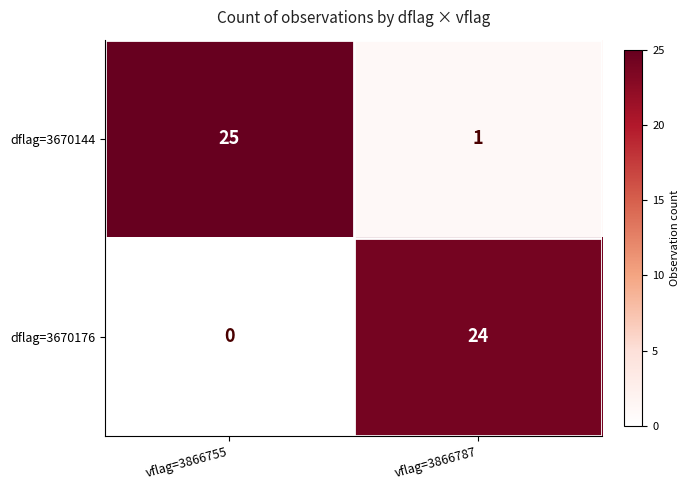

At how many categories does at least one series exceed 8?

2